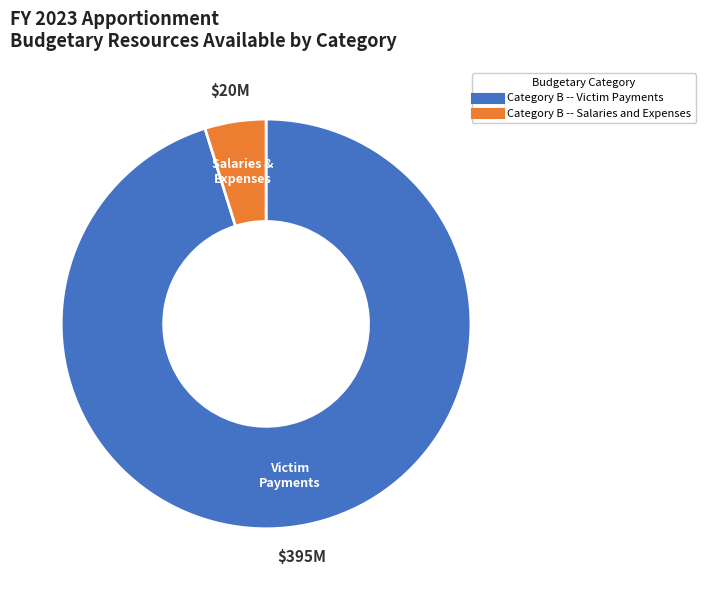

How many segments does this pie chart have?

2